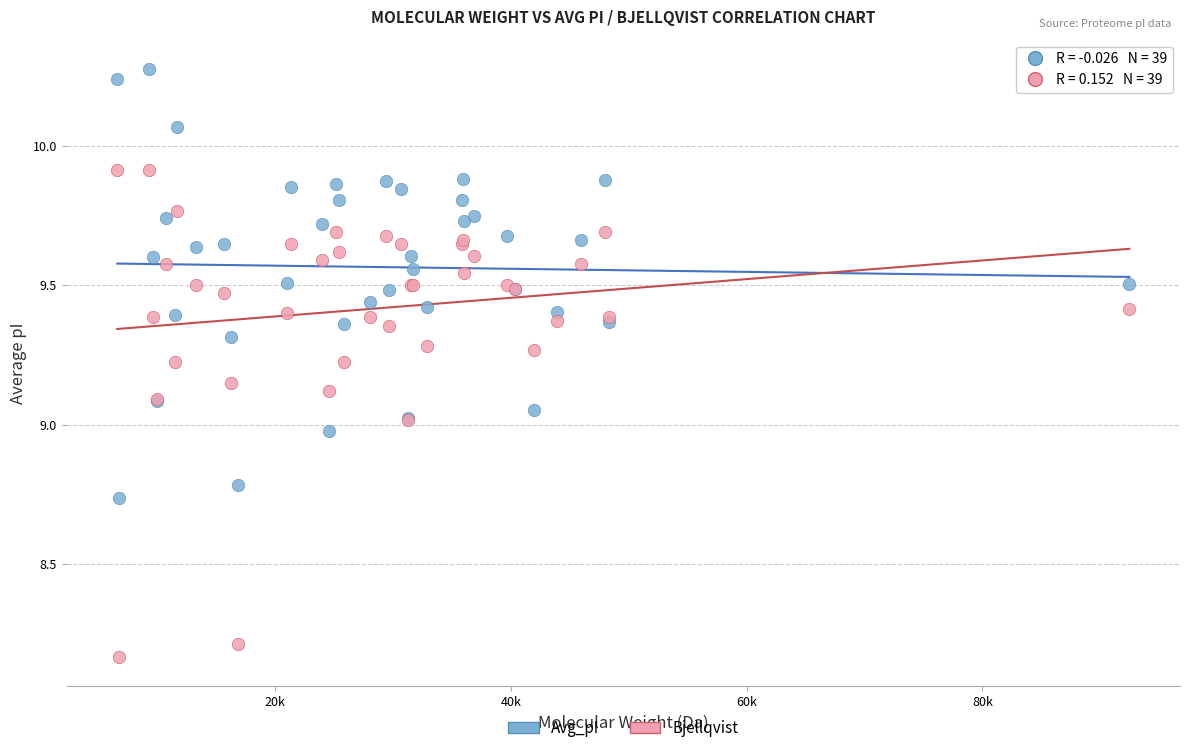

Which series contains the lowest Y value?

Bjellqvist